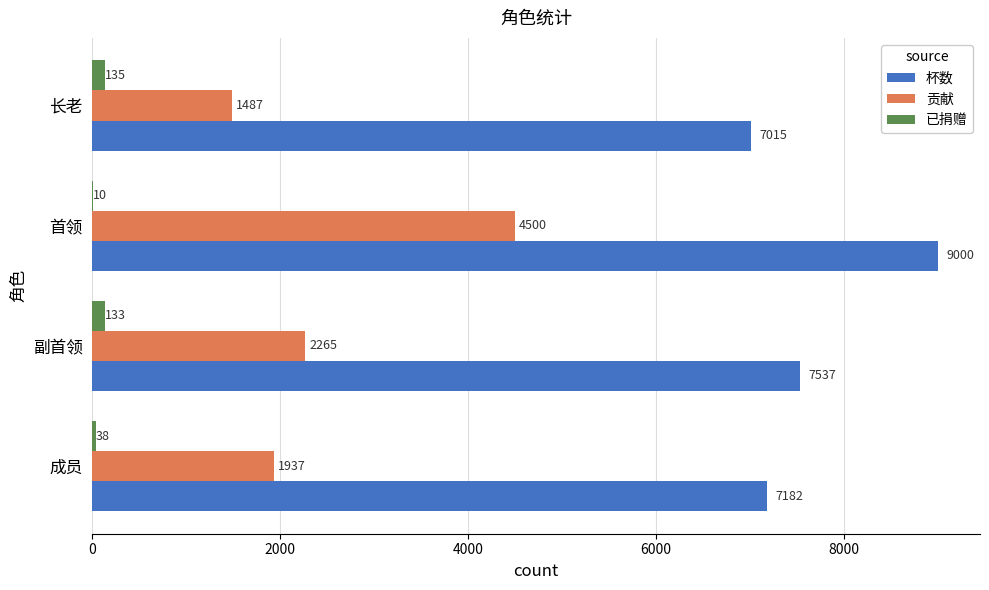

How many categories are shown in the chart?

4